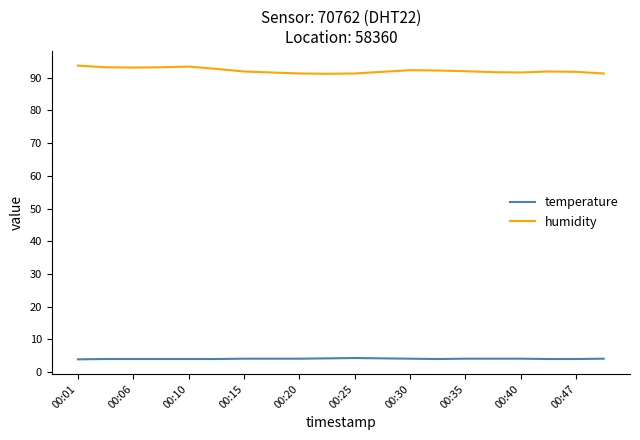

How many lines are shown in the chart?

2